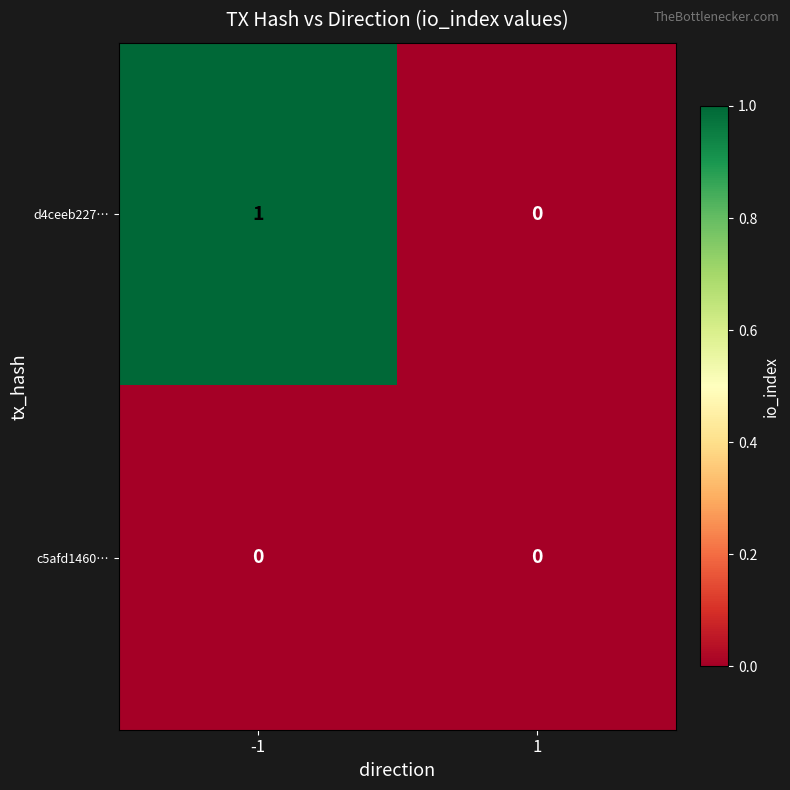

Which series changed the most between -1 and 1?

d4ceeb227…